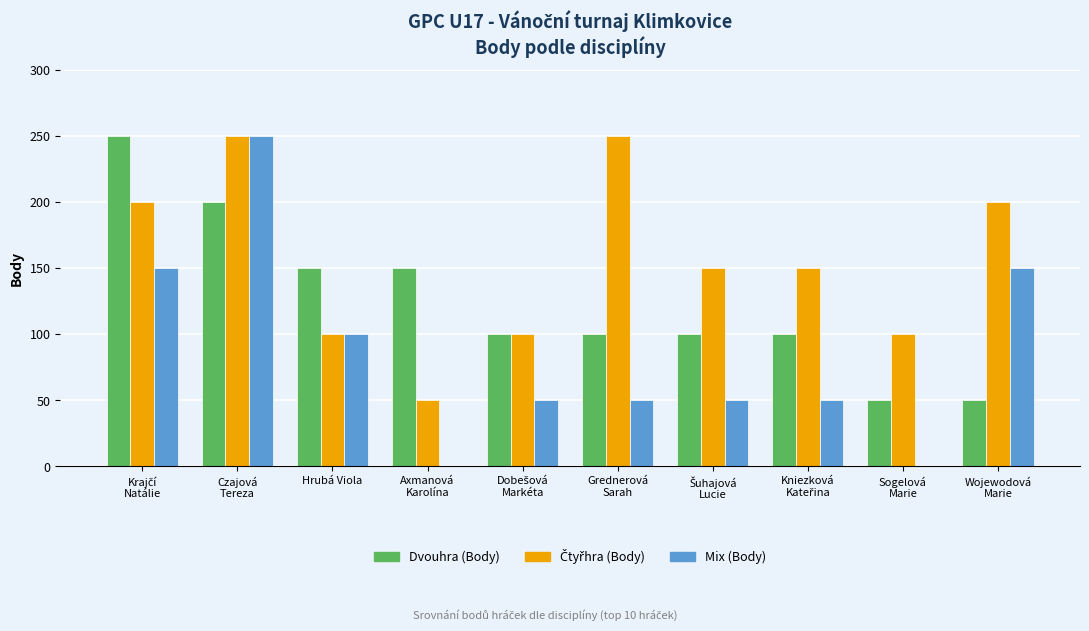

What is the greatest value displayed?

250